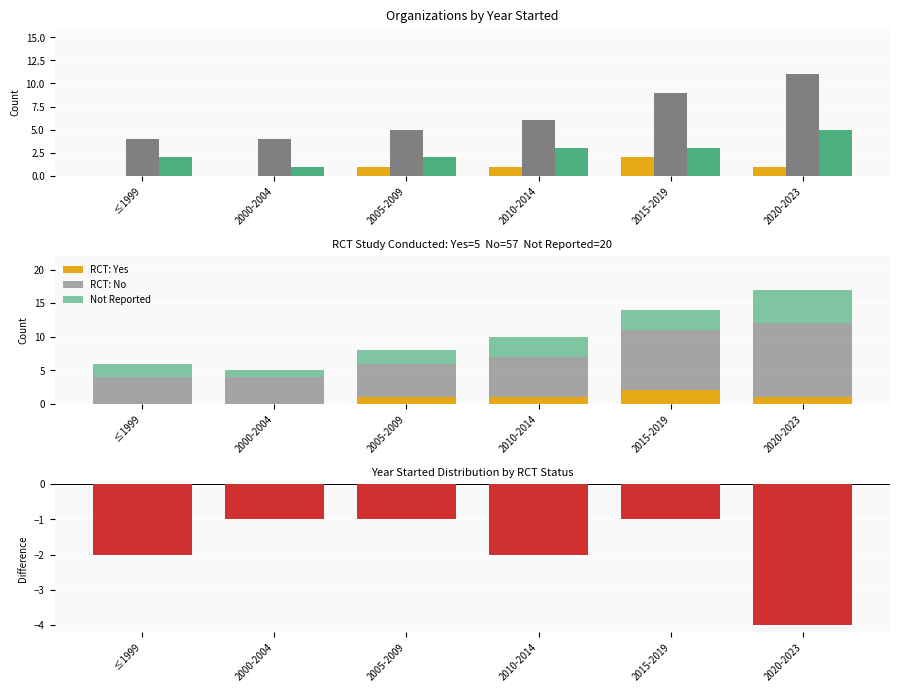

What is the difference between the Not Reported values at 2000-2004 and 2010-2014?

2